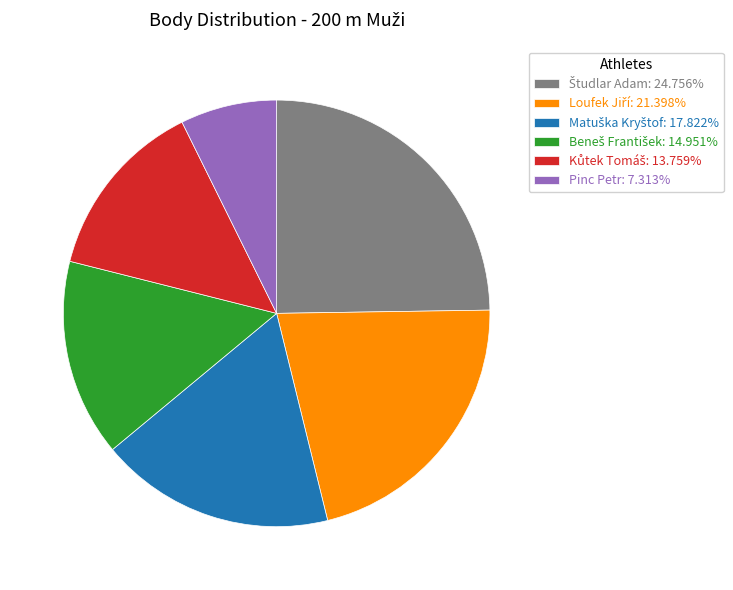

Which slice is the smallest?

Pinc Petr